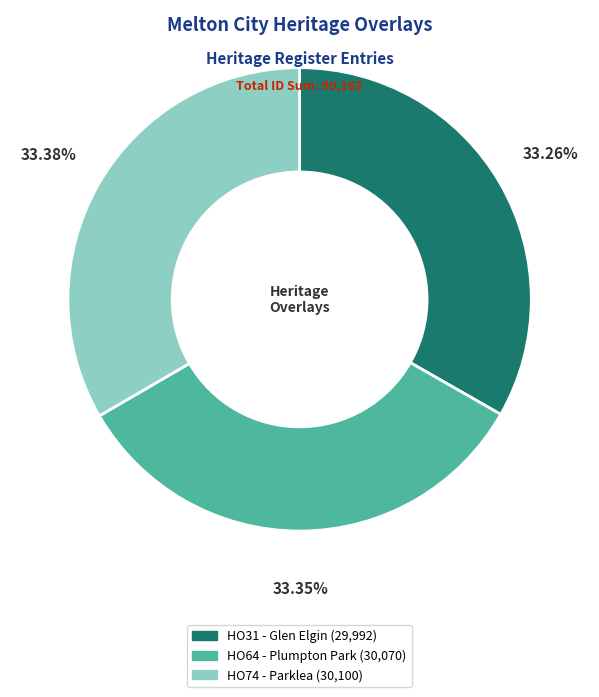

To the nearest percent, what portion does HO31 - Glen Elgin represent?

33%